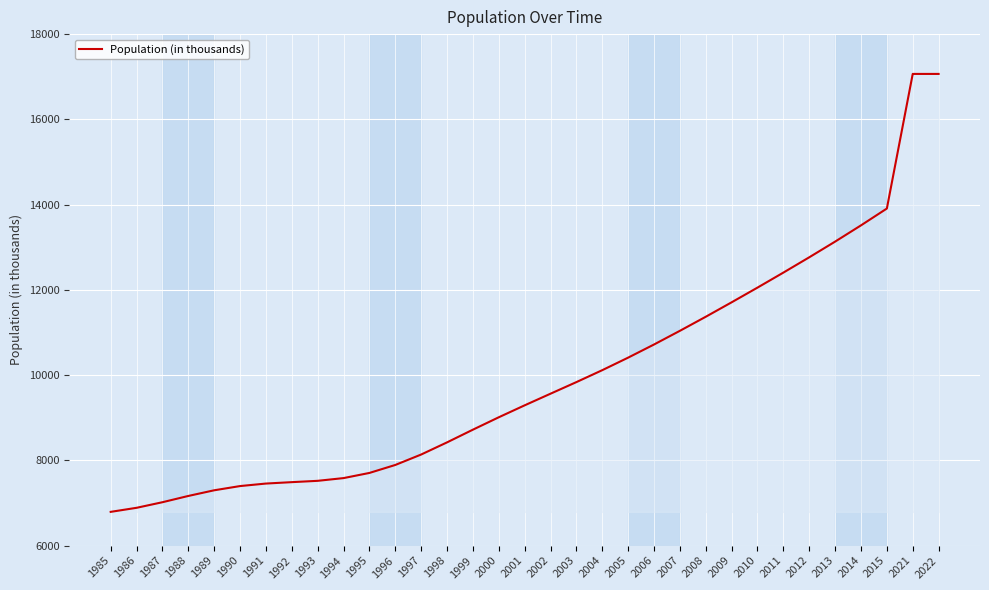

What is the minimum value shown in the chart?

6792